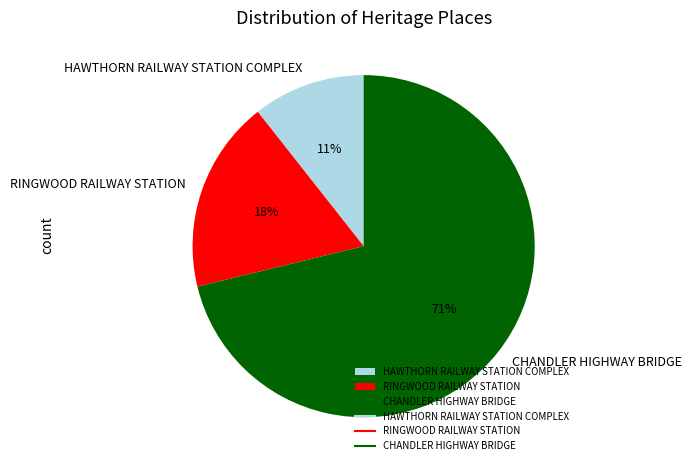

What percentage is the RINGWOOD RAILWAY STATION slice, to the nearest percent?

18%